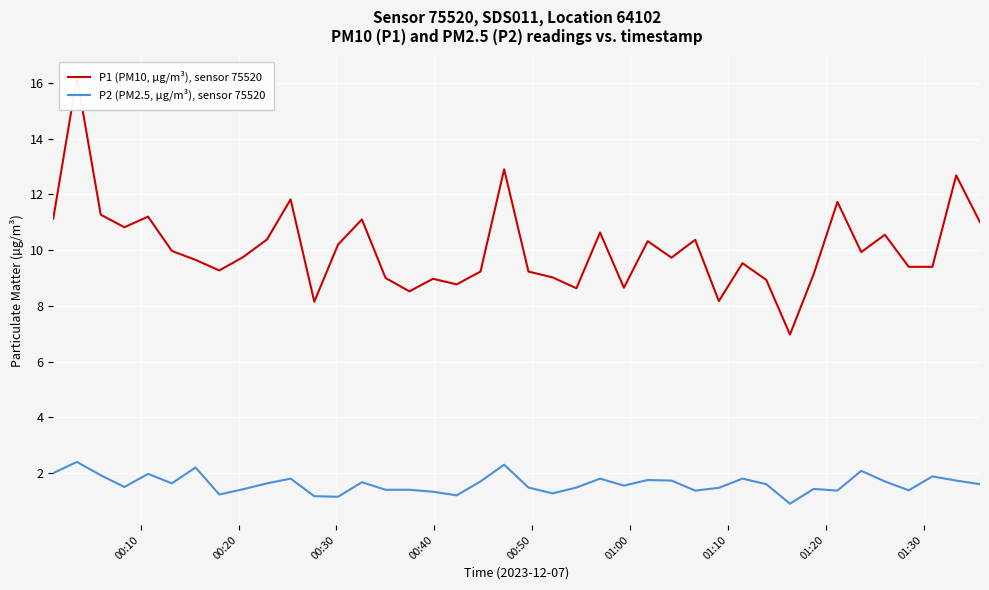

What are all the series names shown in the legend?

P1 (PM10, µg/m³), sensor 75520, P2 (PM2.5, µg/m³), sensor 75520